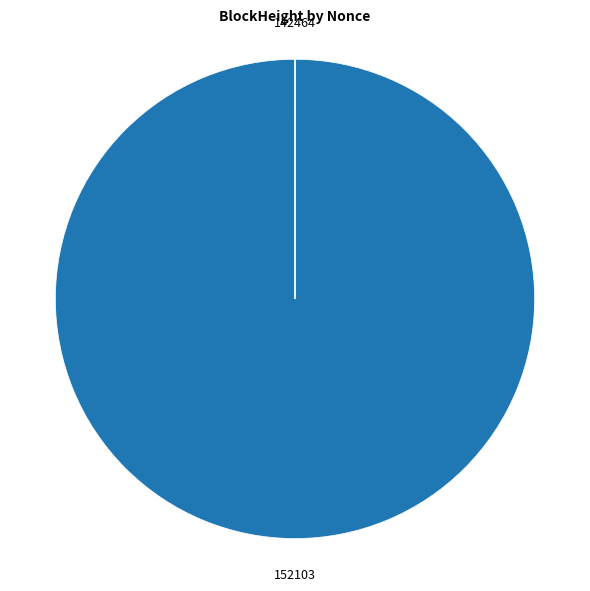

Is there a majority slice in this chart?

Yes